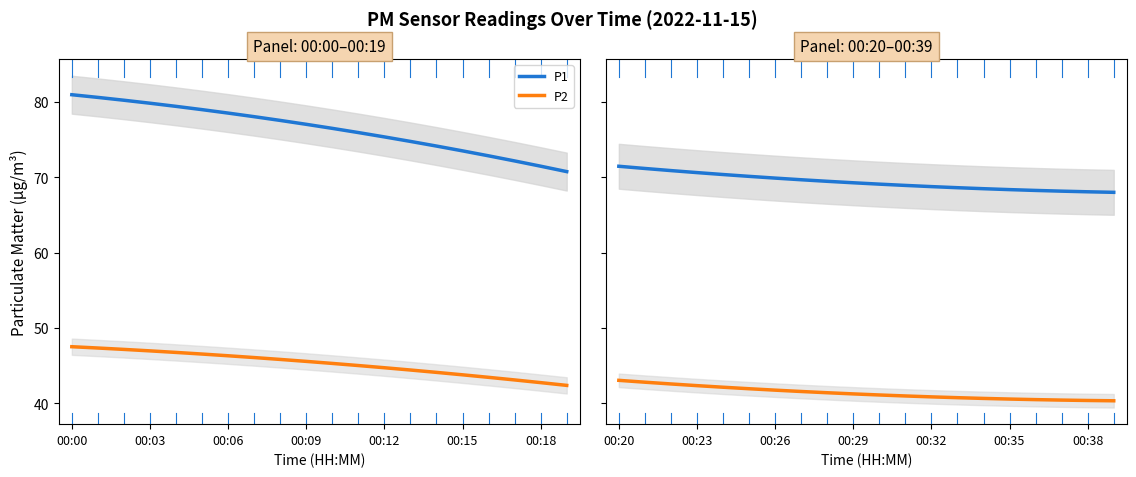

Which series has the widest spread of values?

P1